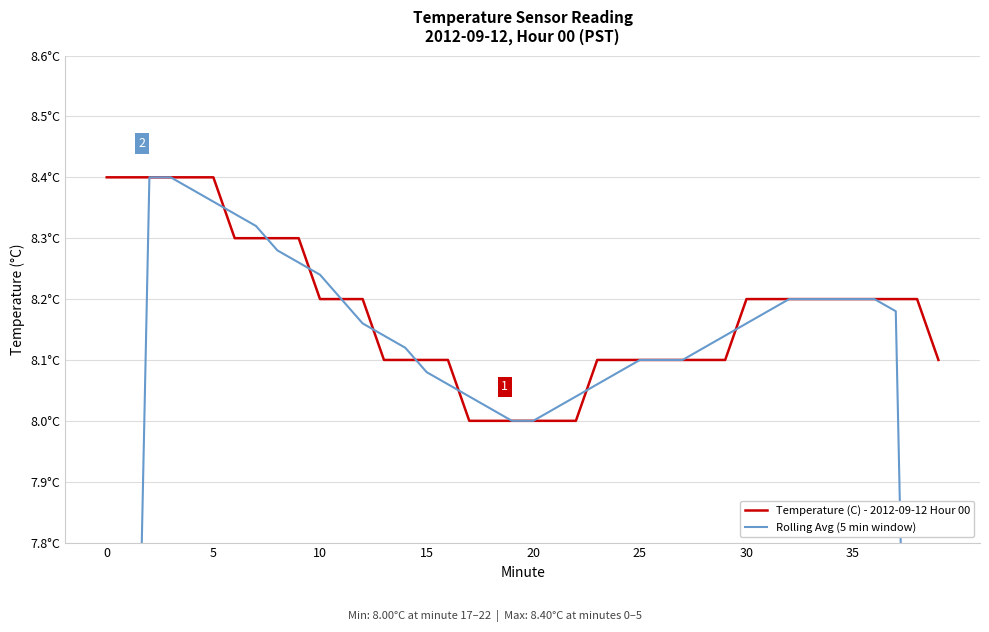

What is the greatest value displayed?

8.4